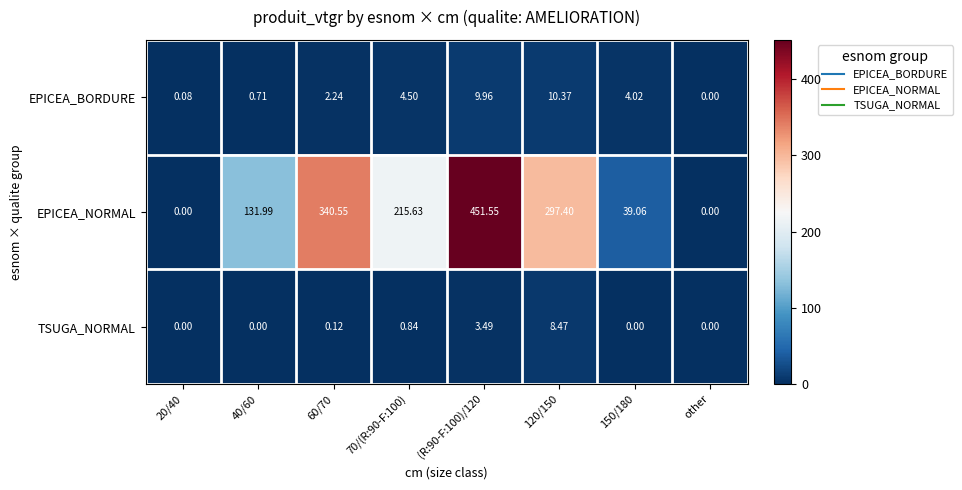

At which label does EPICEA_BORDURE reach its minimum?

other